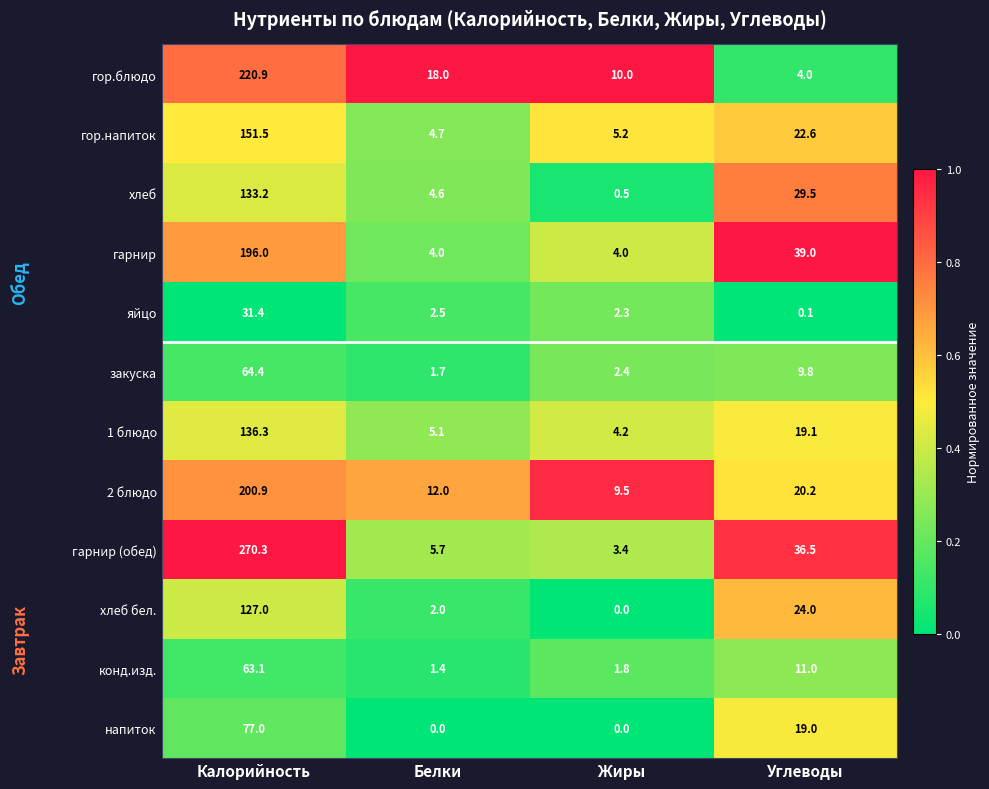

What is the greatest value displayed?

270.3